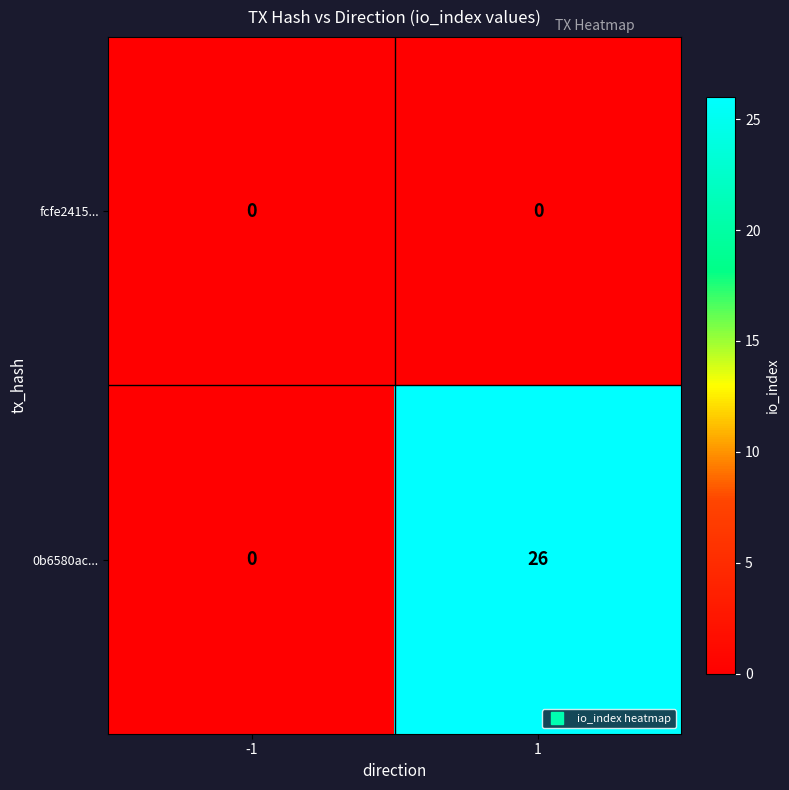

At 1, list the series in order from smallest to largest.

fcfe2415..., 0b6580ac...